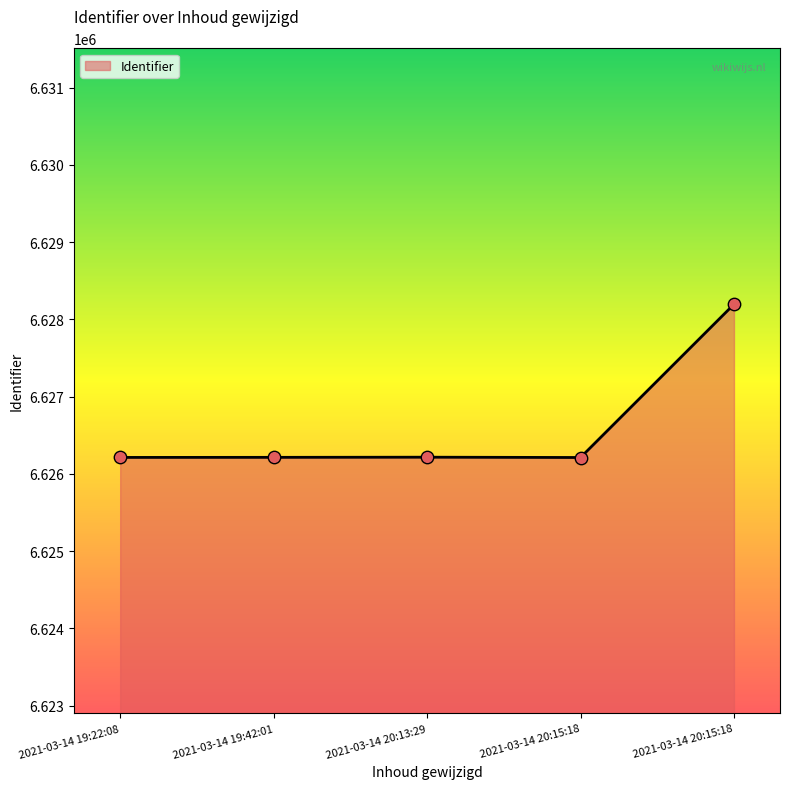

What is the change in value from 2021-03-14 19:22:08 to 2021-03-14 19:42:01?

+1